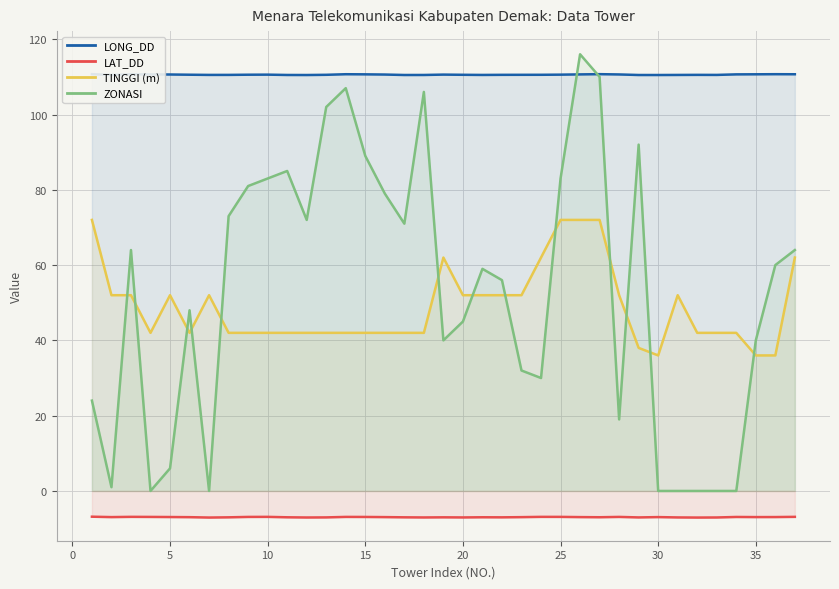

The value of LAT_DD at 10 is -6.9. True or false?

True